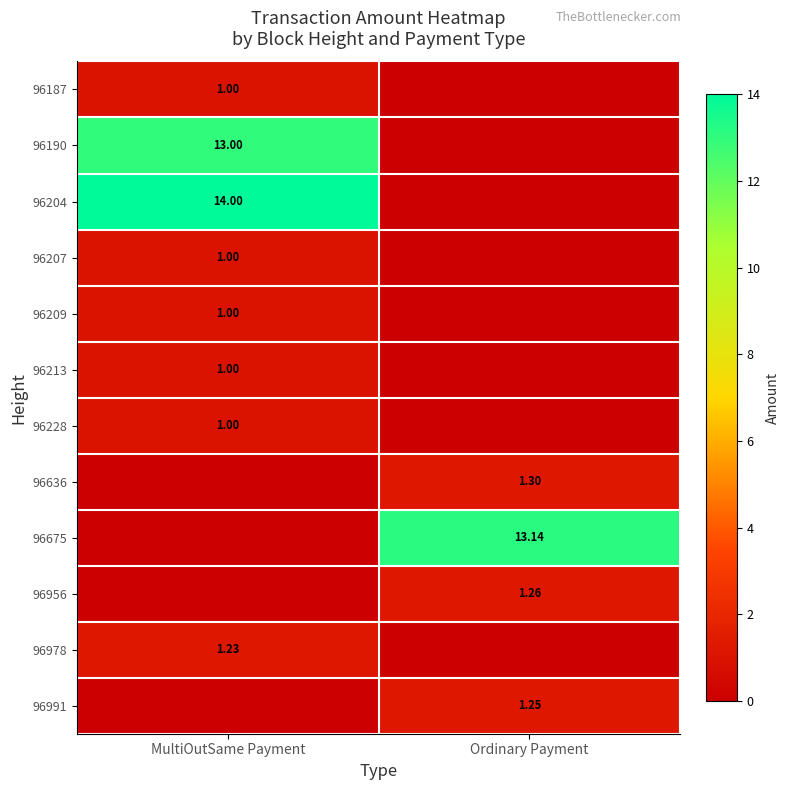

Is the value of 96190 at MultiOutSame Payment greater than the value of 96675 at Ordinary Payment?

No